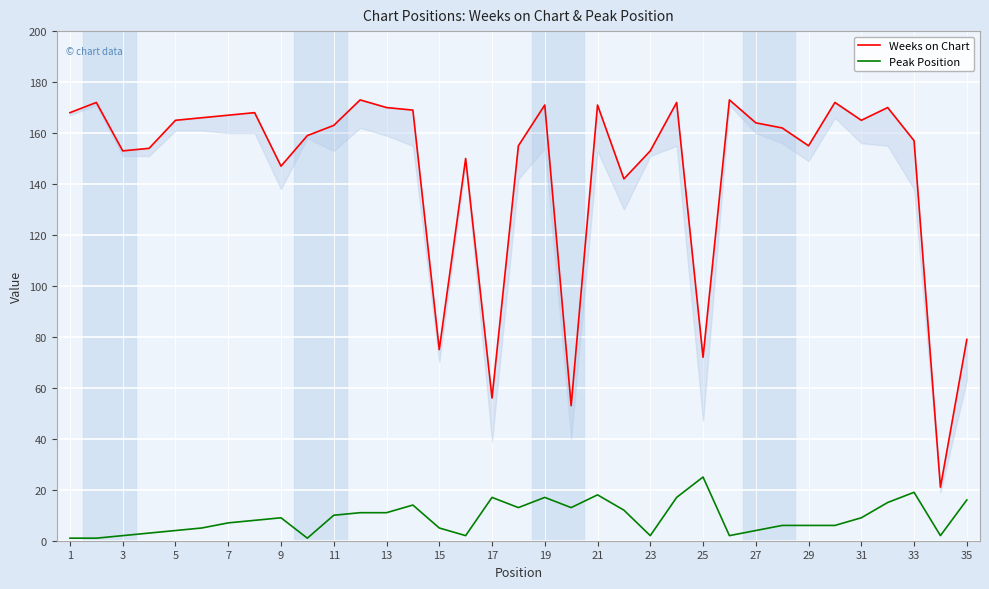

What is the difference between the highest and lowest values at 23?

162